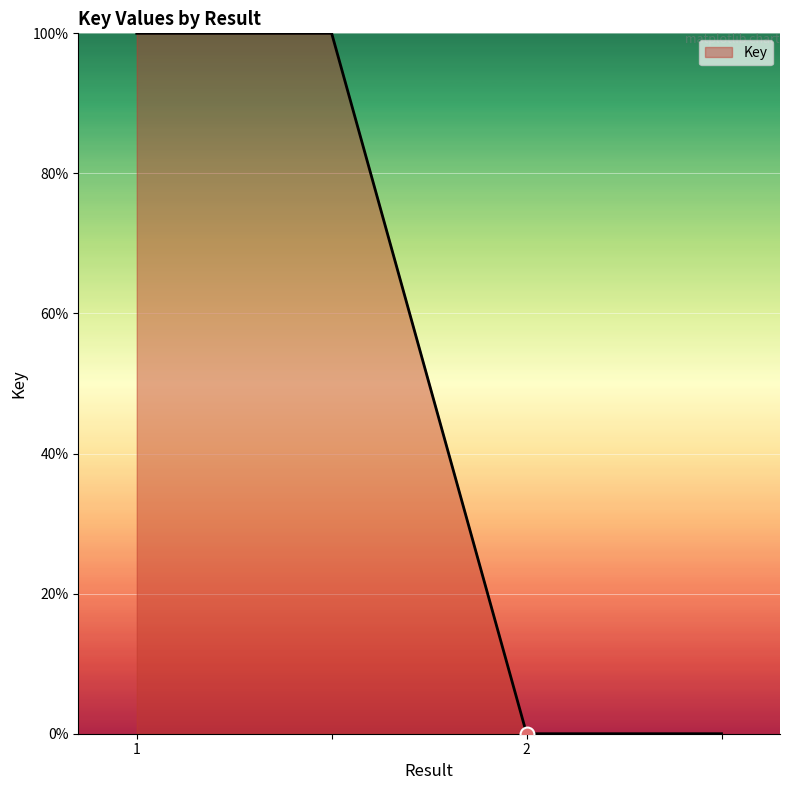

True or false: there are more than 2 points higher than both neighbors.

False